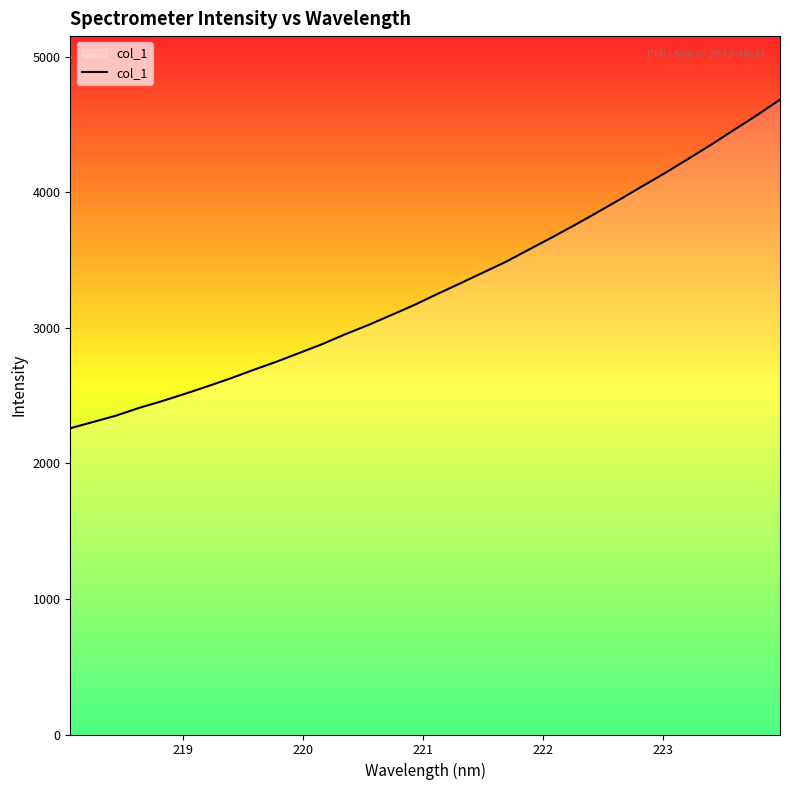

What is the minimum value shown in the chart?

2259.2